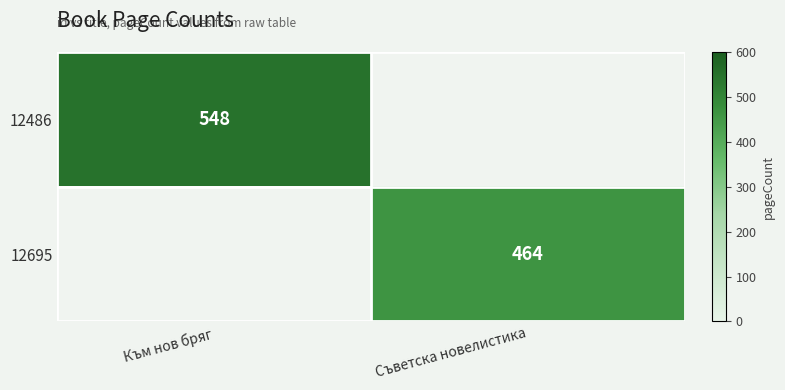

Is it true that 12486 equals 756 at Към нов бряг?

False